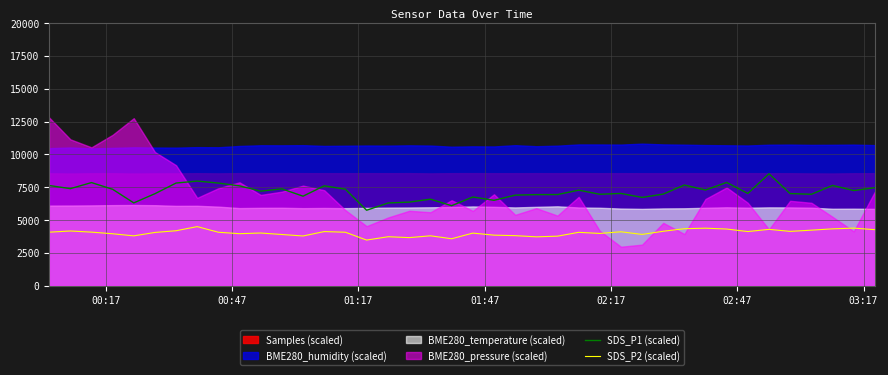

How many interior local valleys does the SDS_P2 (scaled) series have?

11